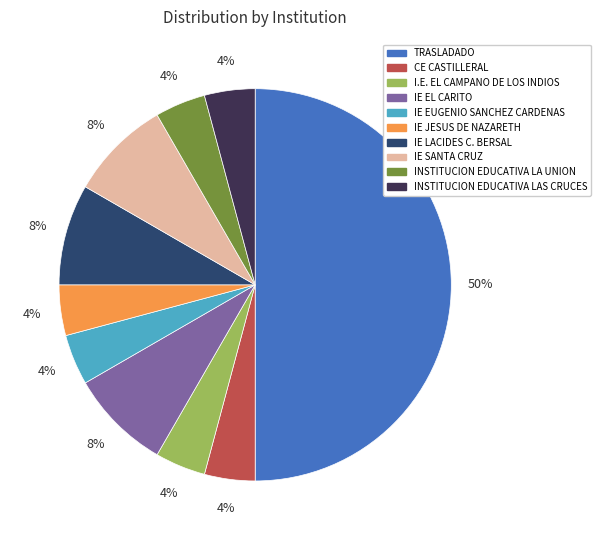

The INSTITUCION EDUCATIVA LAS CRUCES slice represents 4% of the pie. True or false?

True